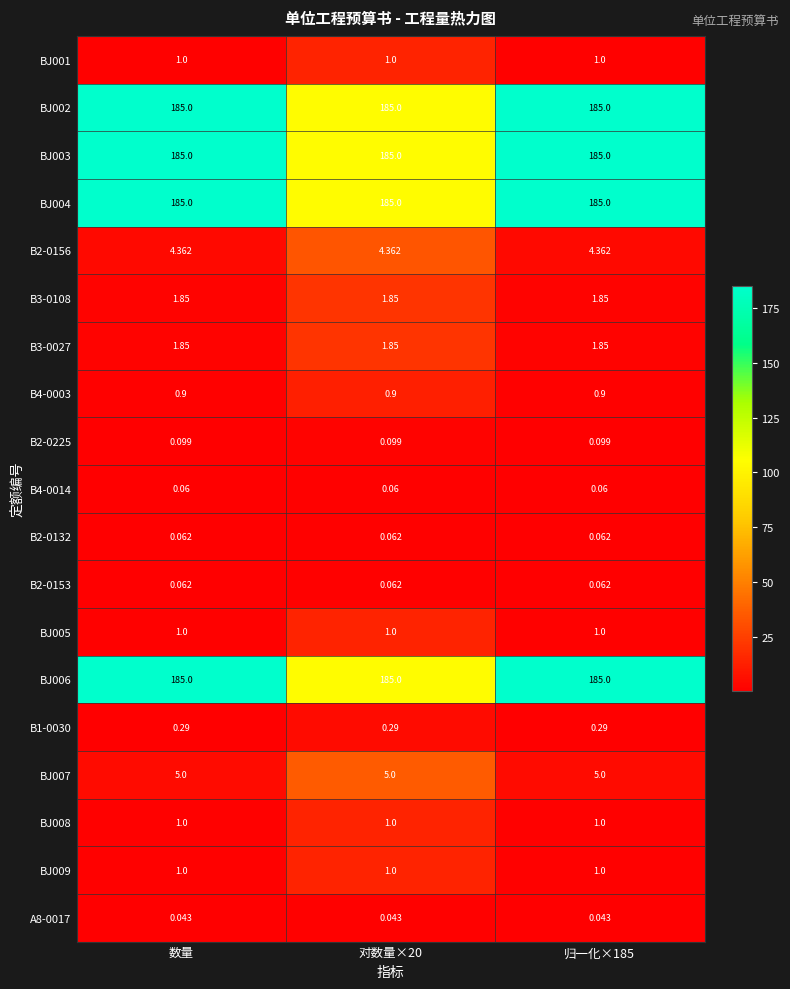

Count the number of categories in the chart.

3